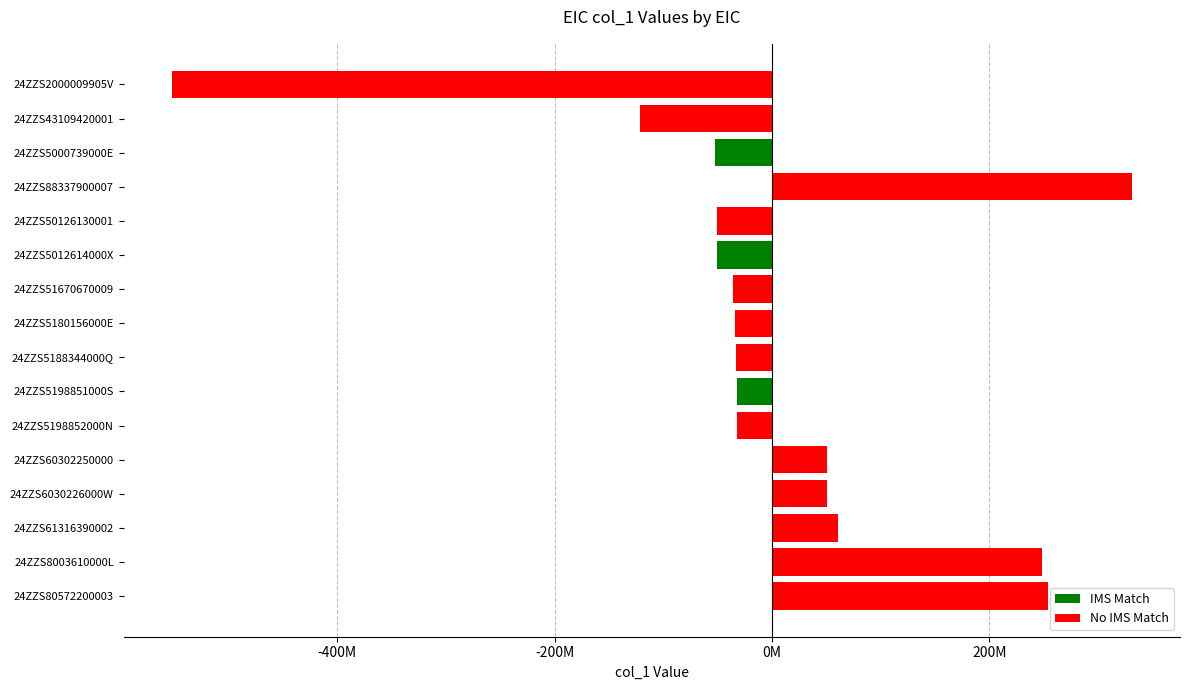

Are the bars horizontal?

Yes